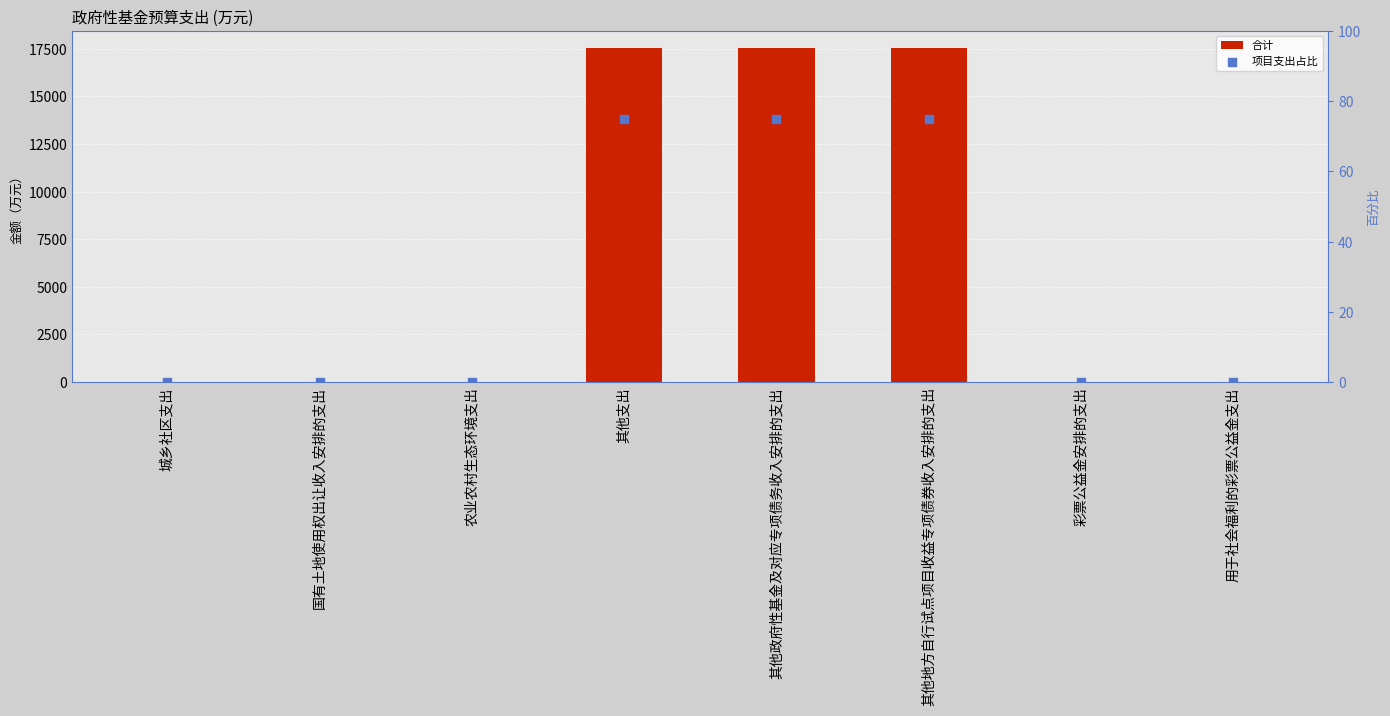

What are all the series names shown in the legend?

合计, 项目支出占比